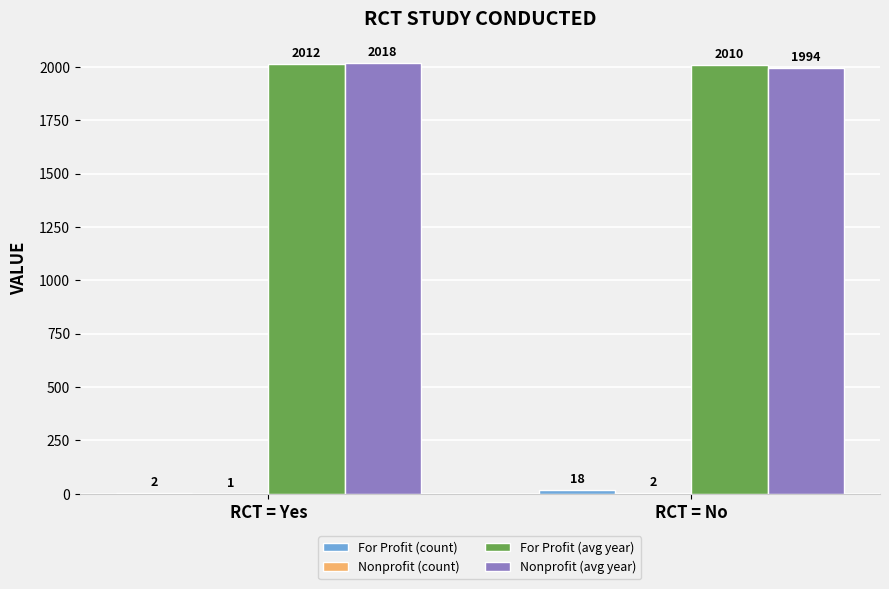

What is the maximum value shown in the chart?

2018